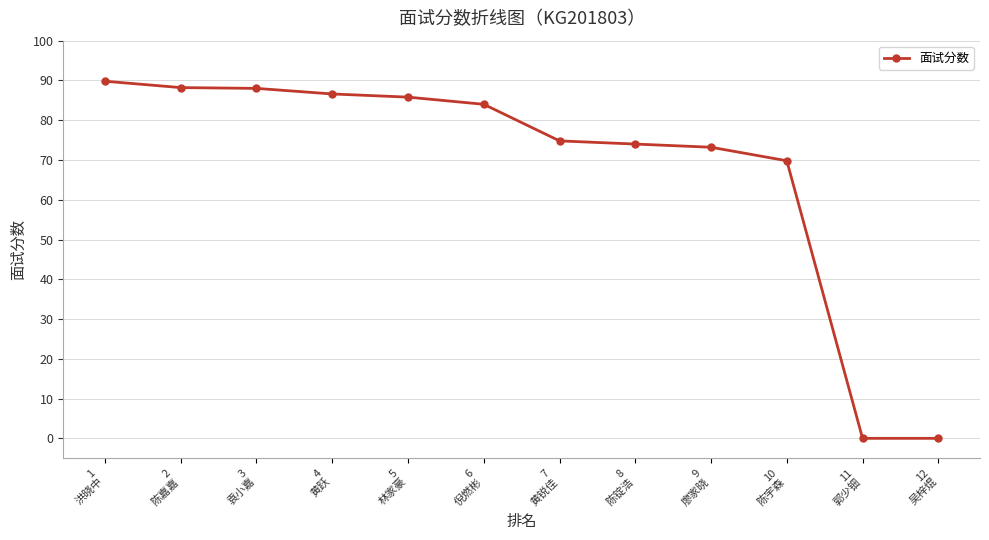

How many lines are shown in the chart?

1